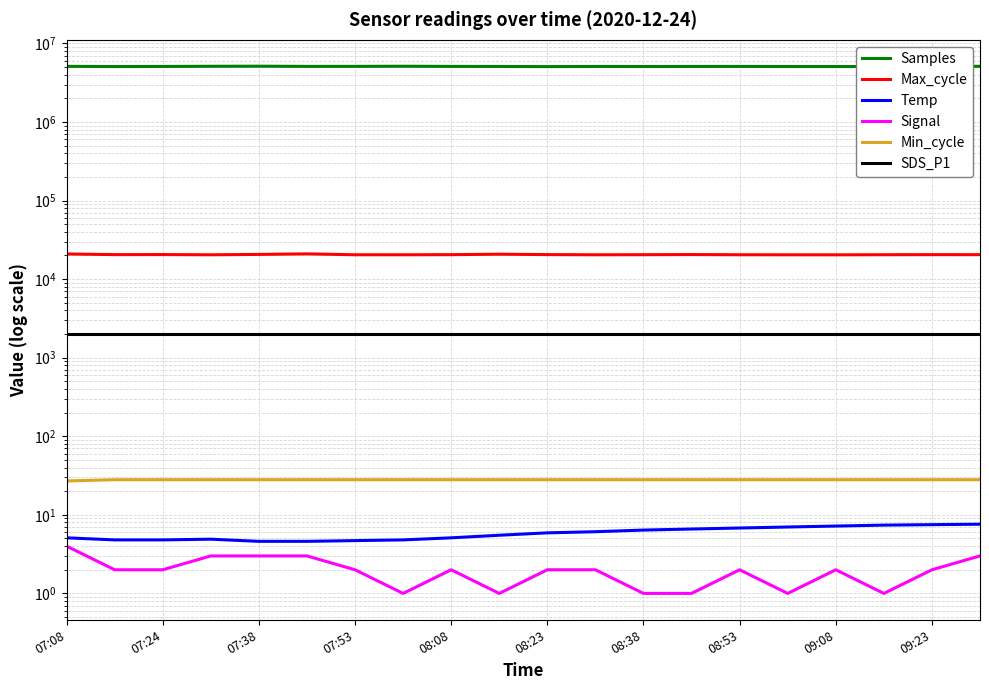

True or false: Samples and SDS_P1 intersect in this chart.

False